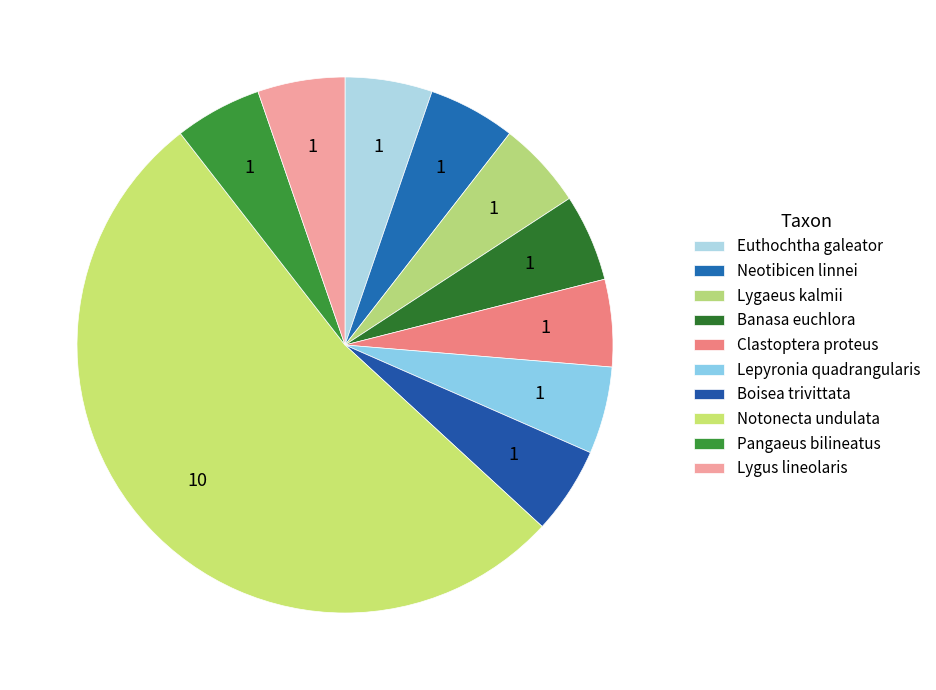

Which category has the smallest portion of the pie?

Euthochtha galeator